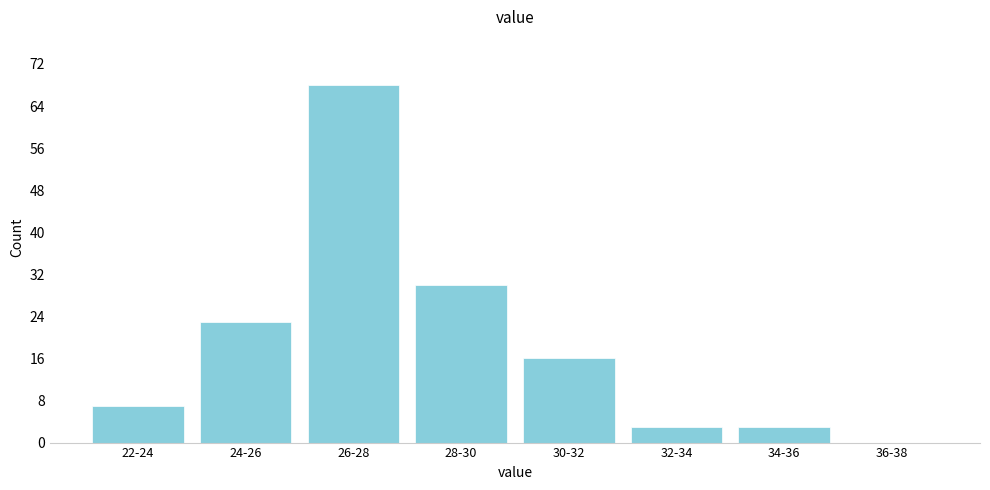

Reading right to left, extract all data points from this chart.

36-38=0	34-36=3	32-34=3	30-32=16	28-30=30	26-28=68	24-26=23	22-24=7